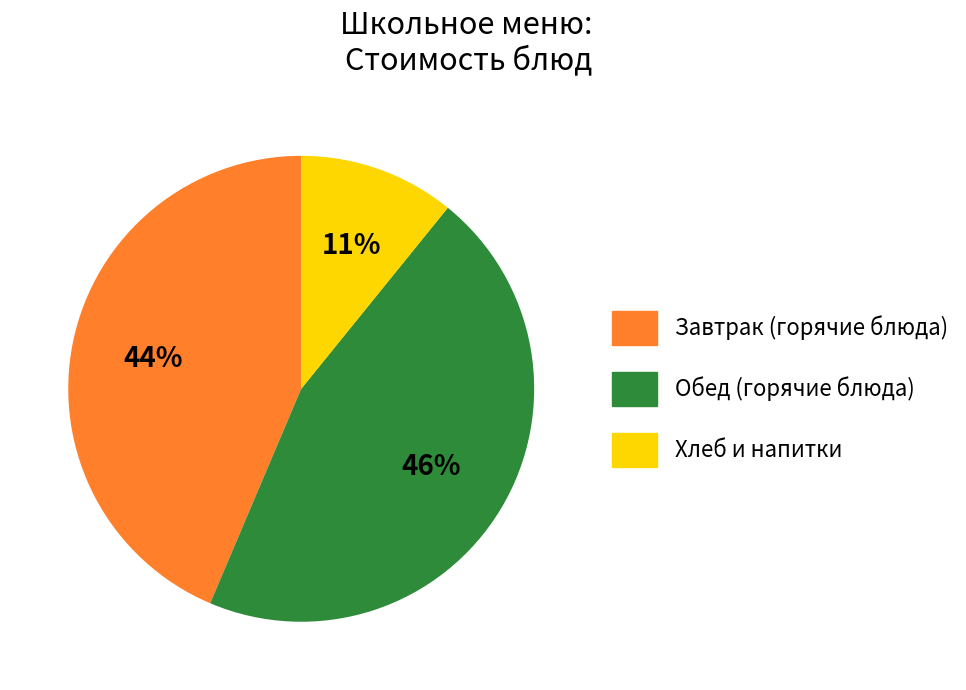

To the nearest percent, what is the average slice percentage?

33%